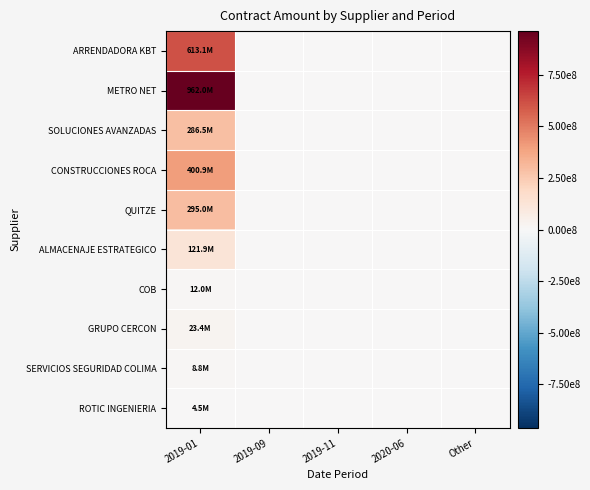

What is the greatest value displayed?

962014799.5